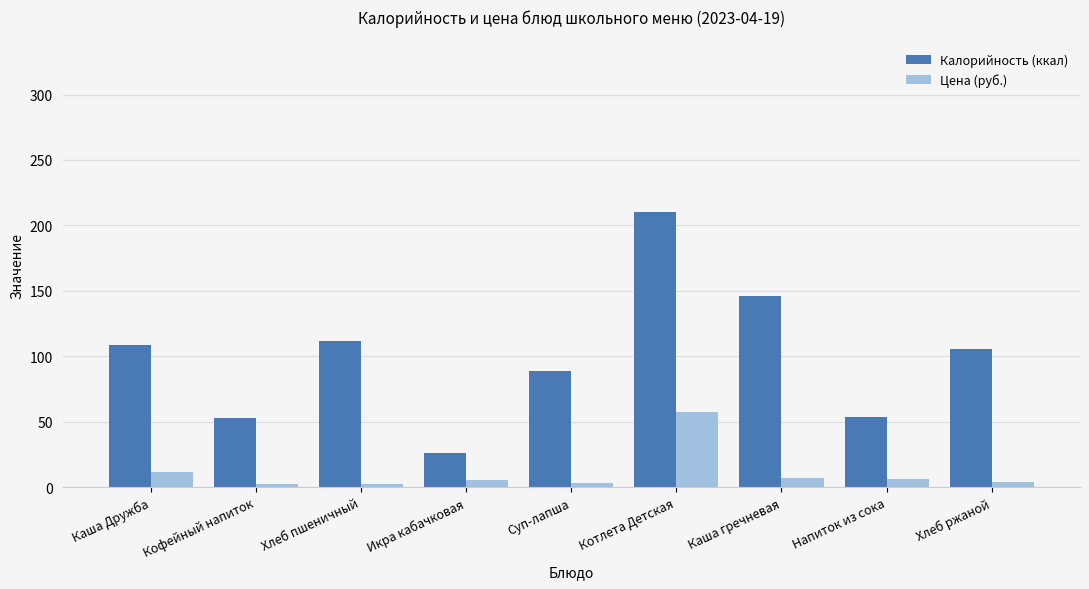

How many data points does each series have?

9